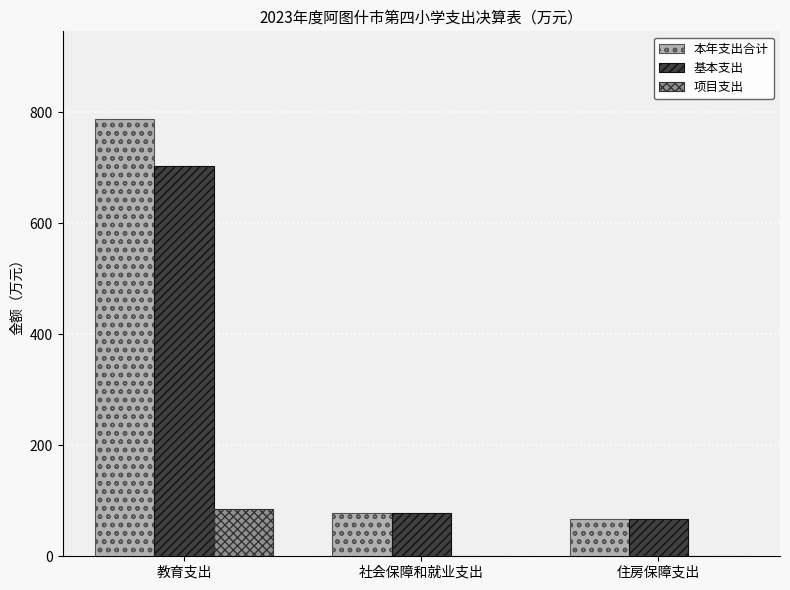

At which label does 基本支出 first exceed 78?

教育支出